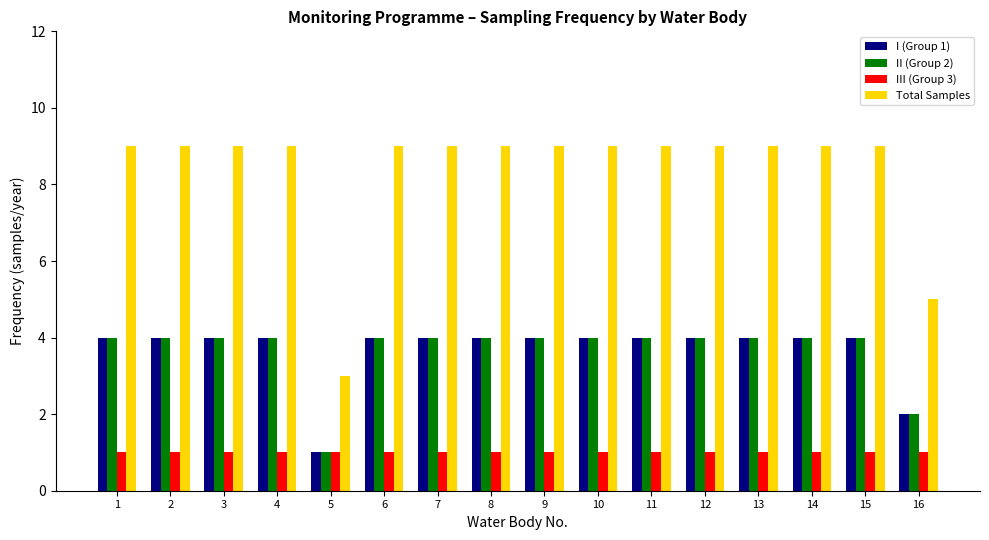

Read the Total Samples value at 2.

9